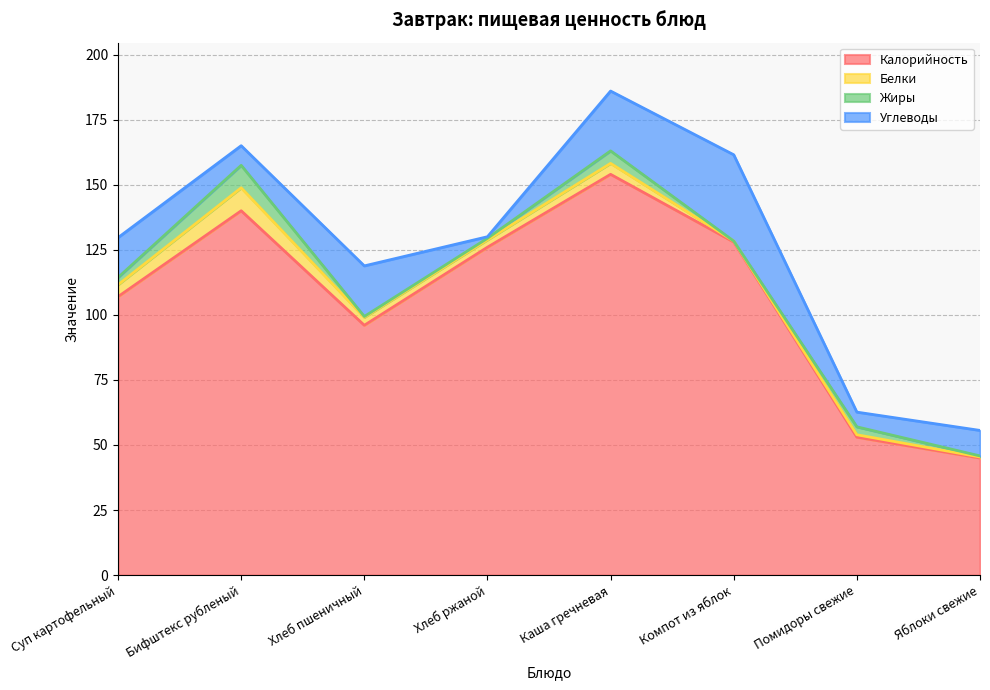

Count the number of categories in the chart.

8